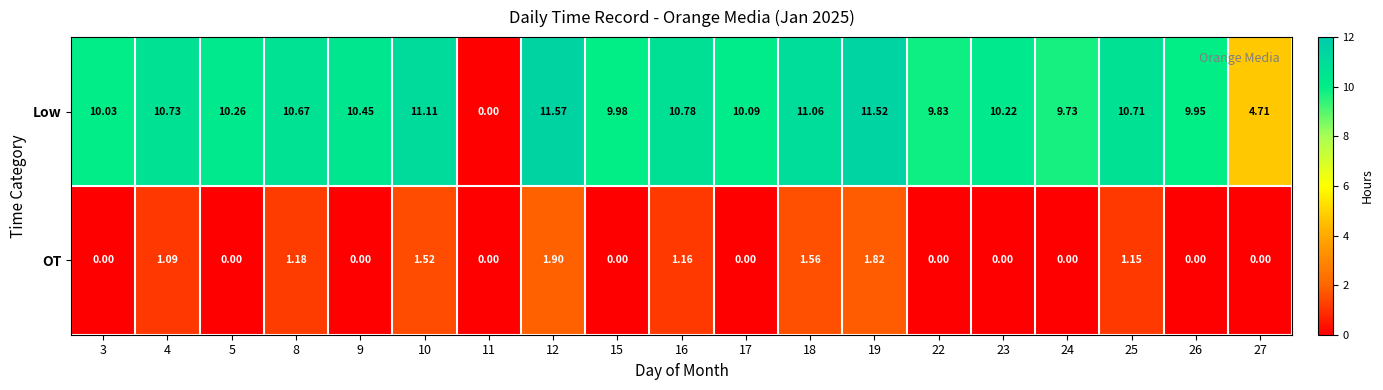

How many series are shown in this chart?

2